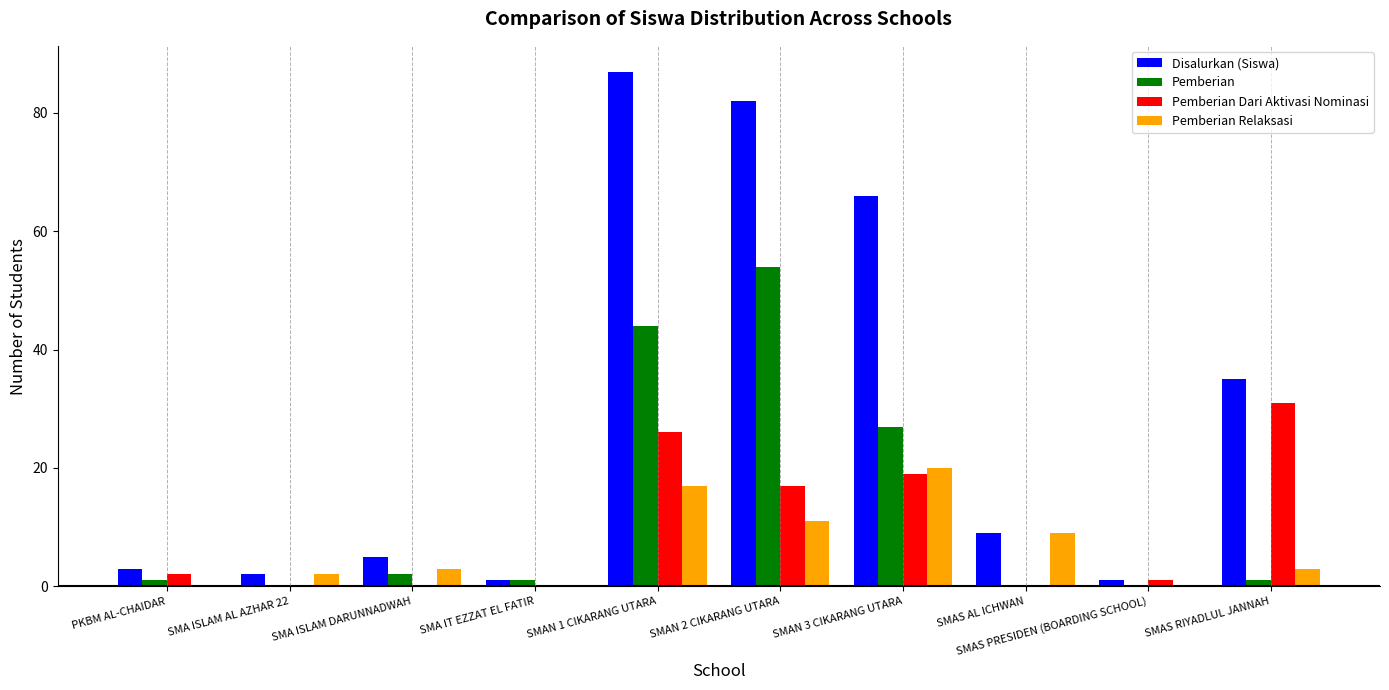

At which label is Pemberian Dari Aktivasi Nominasi closest to 15?

SMAN 2 CIKARANG UTARA